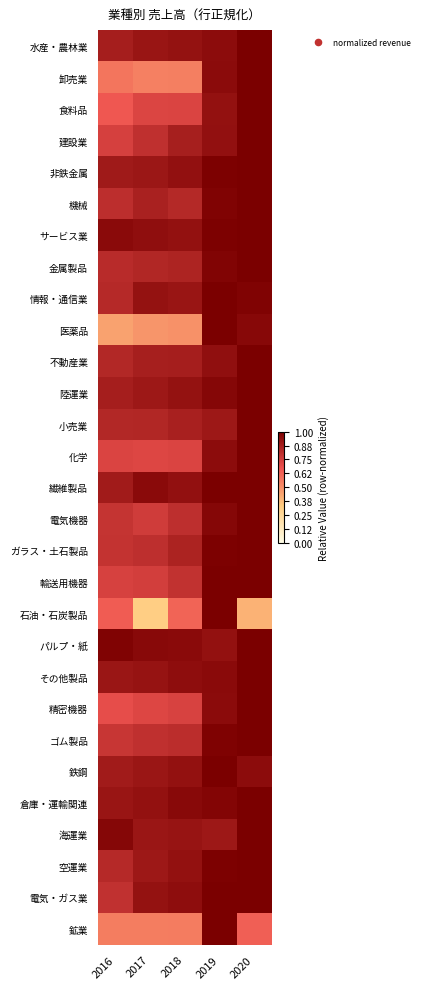

How many distinct data groups are displayed?

29